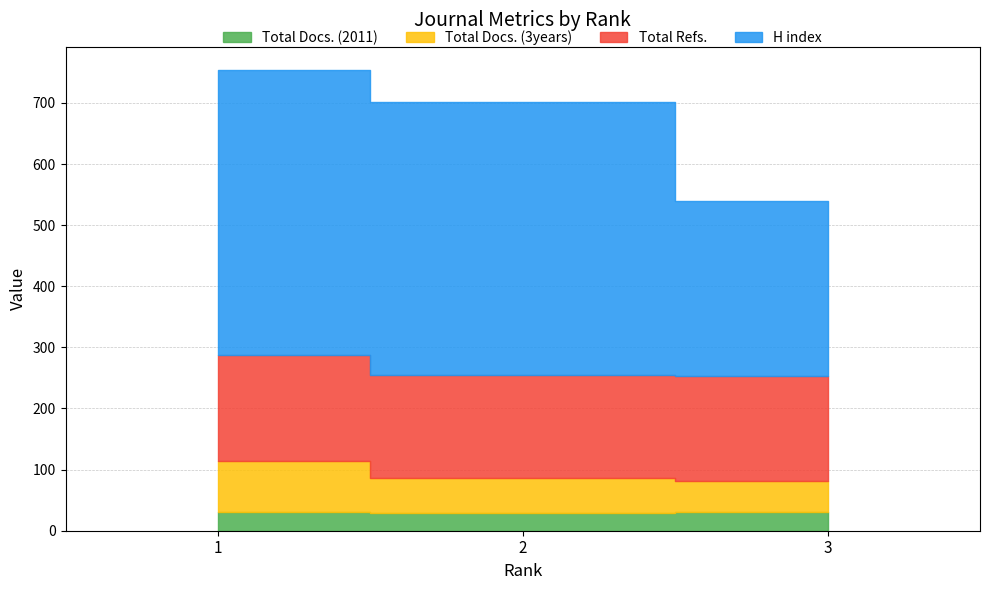

Reading left to right, what are all the values shown in this chart?

Total Docs. (2011): 1=30	2=29	3=30
Total Docs. (3years): 1=84	2=57	3=51
Total Refs.: 1=173	2=168	3=172
H index: 1=467	2=447	3=287